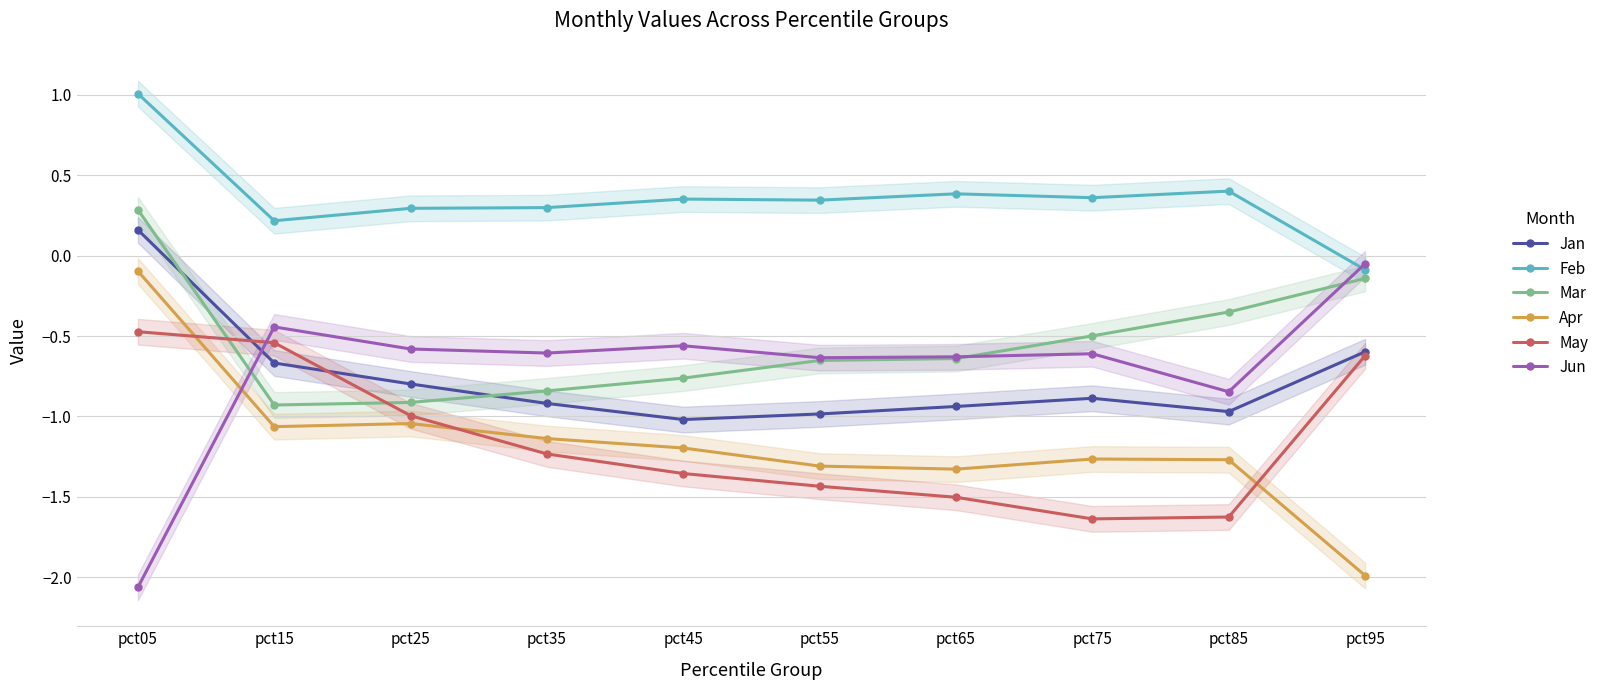

True or false: Jan and Mar cross at least once.

True